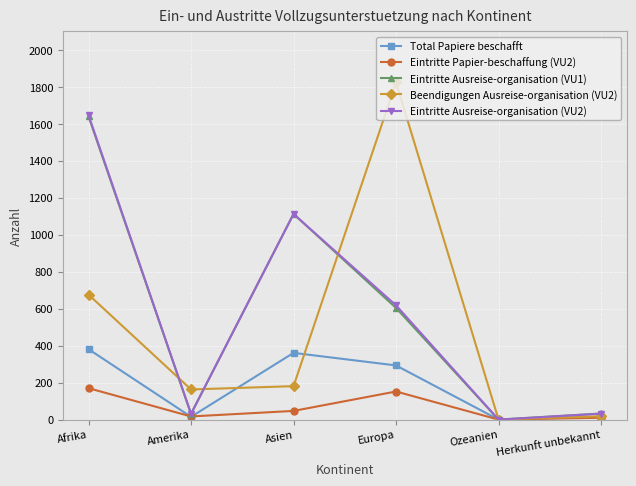

How many lines are shown in the chart?

5